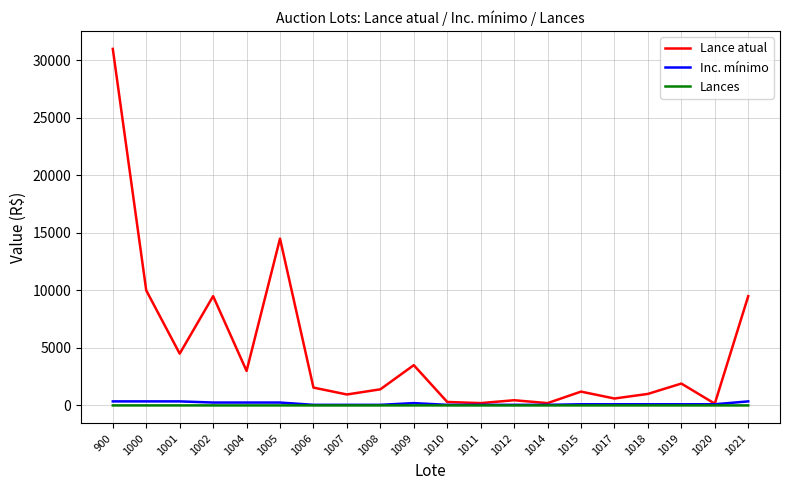

What is the sum of the Inc. mínimo values at 1017 and 1010?

150